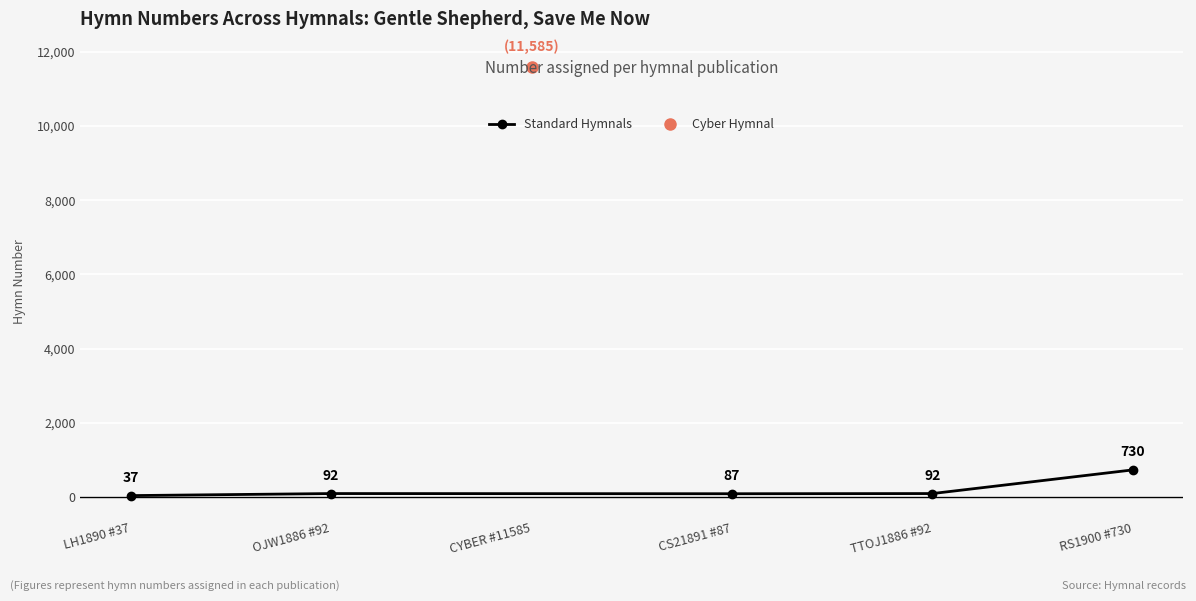

Is it true that Standard Hymnals equals 92 at TTOJ1886 #92?

True